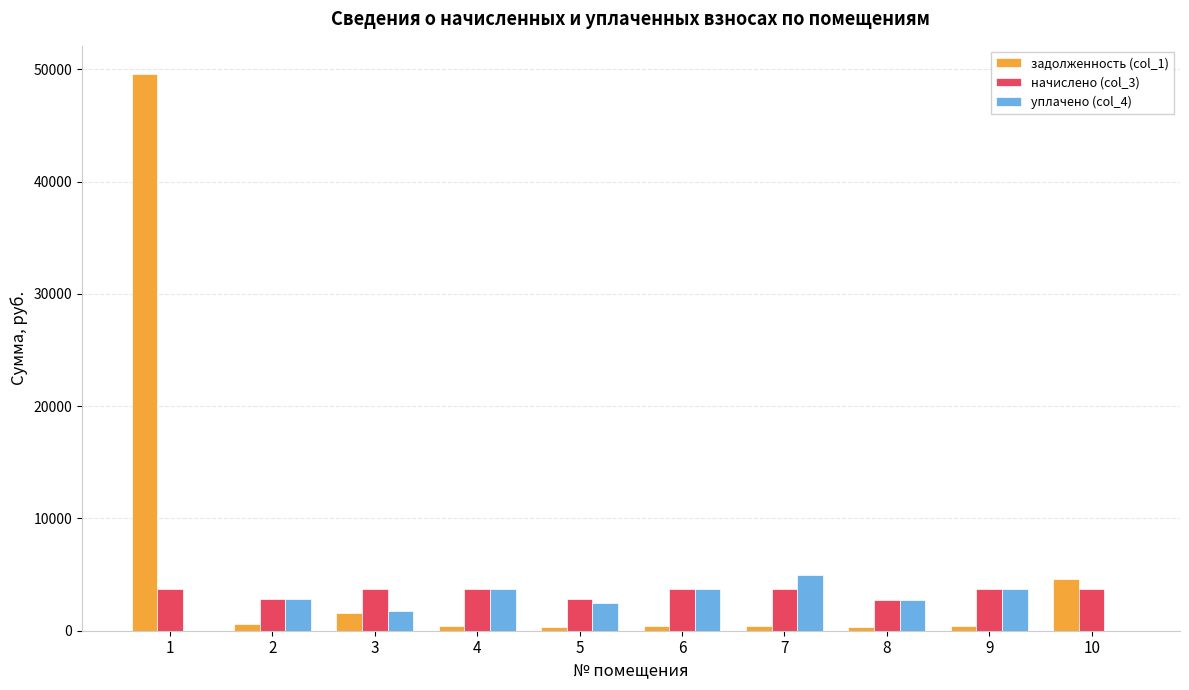

The value of уплачено (col_4) at 3 is 1740.2. True or false?

True